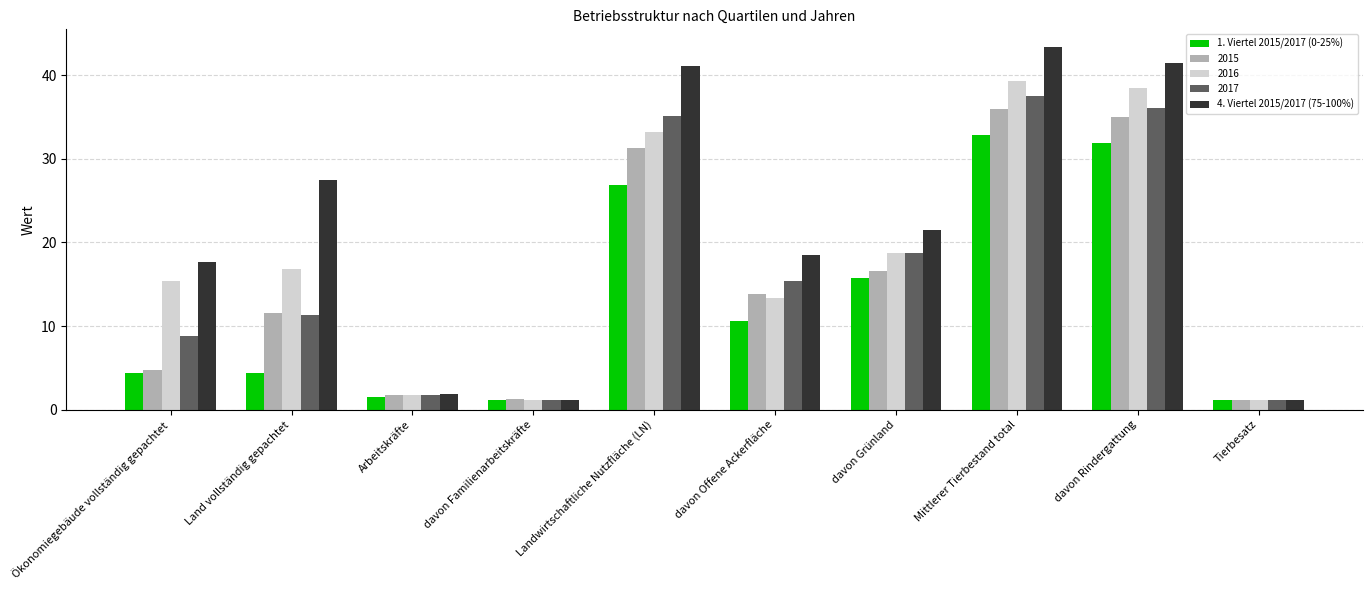

What is the label of the 8th bar from the right?

Arbeitskräfte